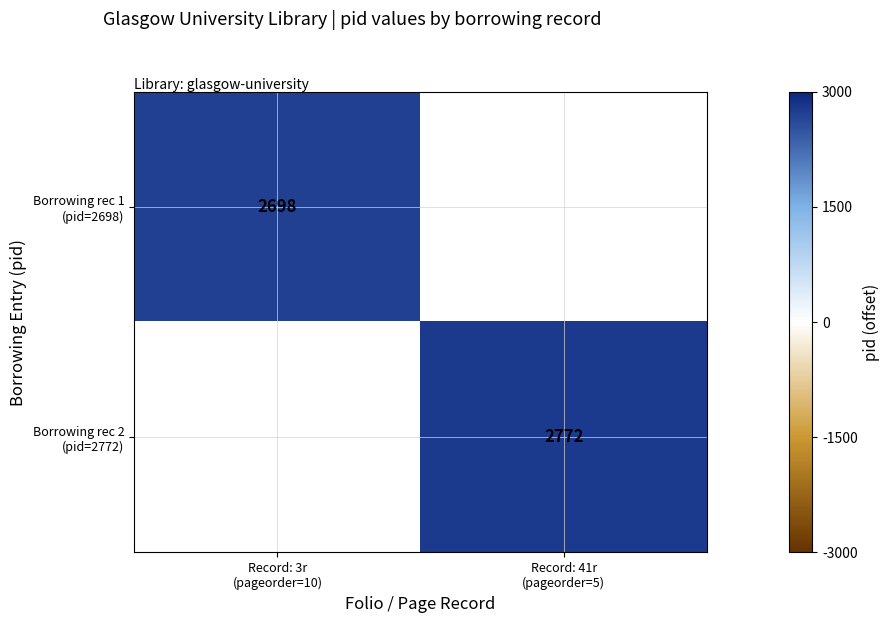

True or false: Borrowing rec 1 (pid=2698) has a value of 1457.1 at Record: 3r (pageorder=10).

False